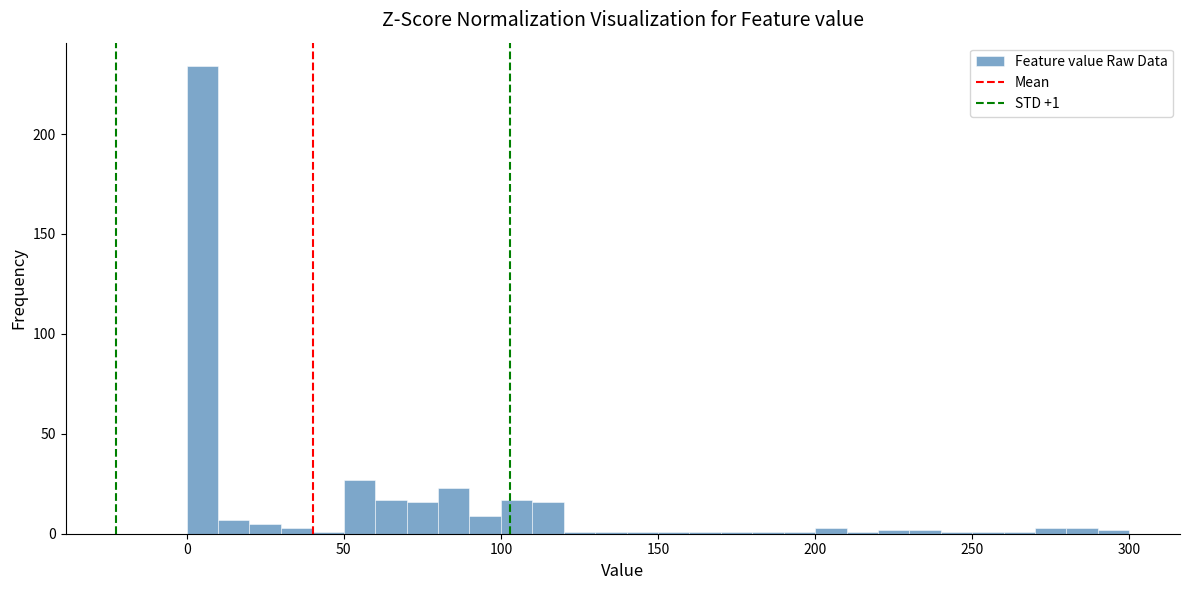

Read against the x-axis, roughly where is the centre of the tallest bar?

5